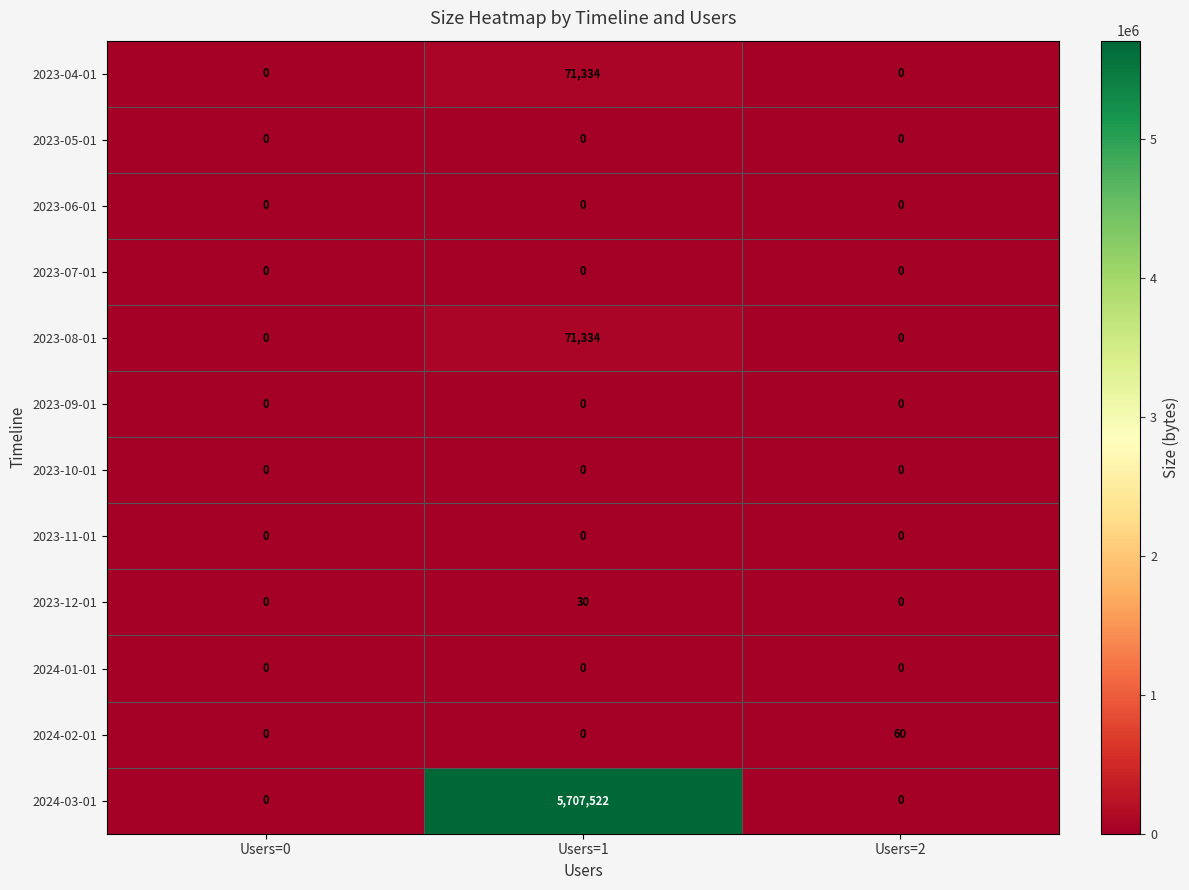

Which label corresponds to the largest value in the chart?

Users=1